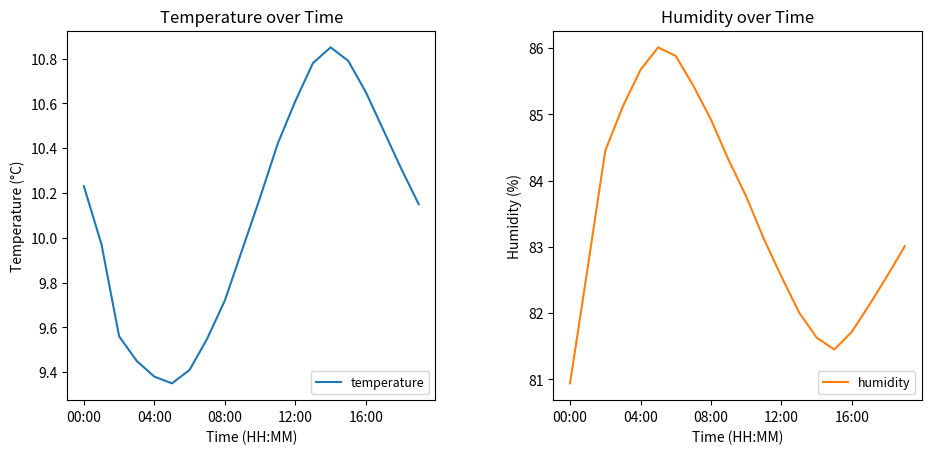

Which series has the largest range (max minus min)?

humidity